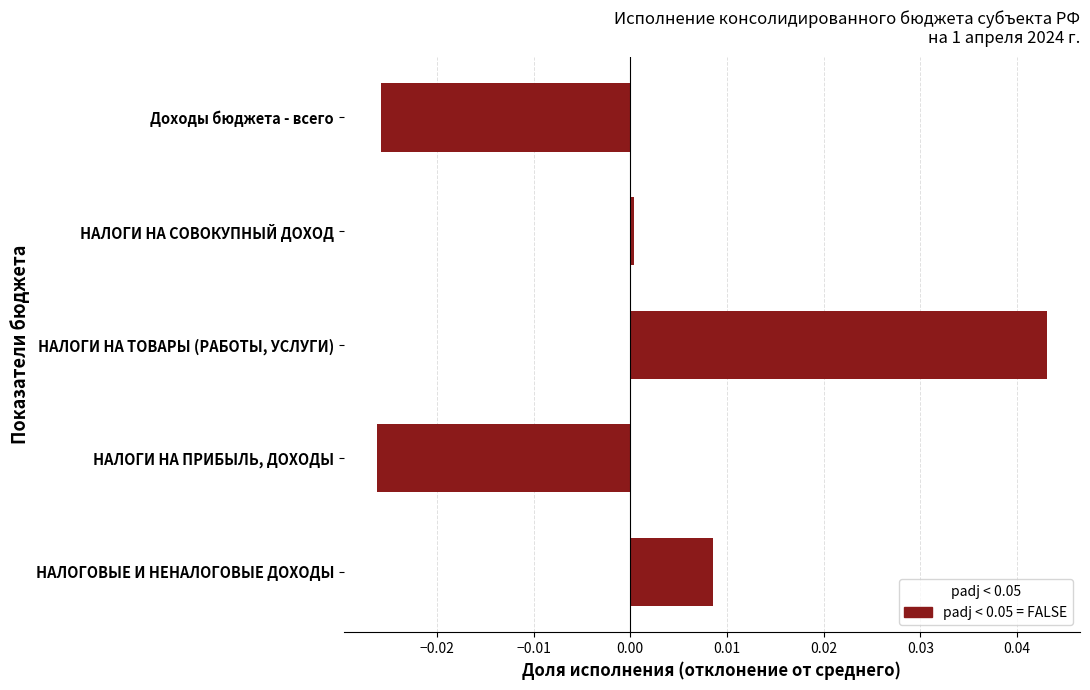

The value at НАЛОГИ НА СОВОКУПНЫЙ ДОХОД is 0.0. True or false?

True